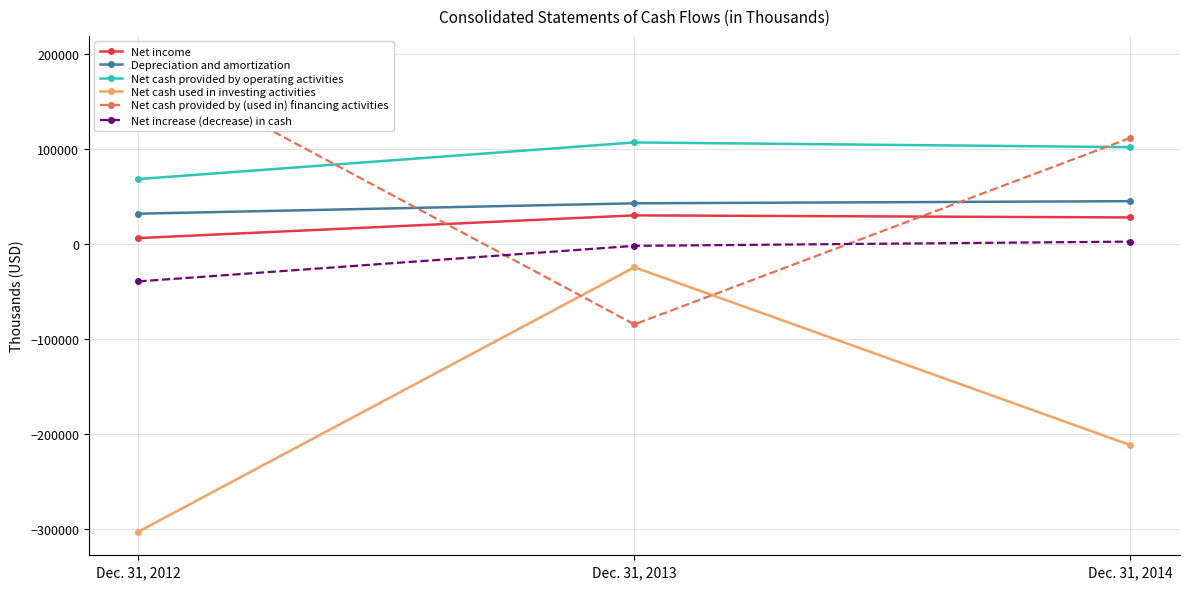

Reading left to right, what are all the values shown in this chart?

Net income: Dec. 31, 2012=6583	Dec. 31, 2013=30472	Dec. 31, 2014=28290
Depreciation and amortization: Dec. 31, 2012=32241	Dec. 31, 2013=43164	Dec. 31, 2014=45417
Net cash provided by operating activities: Dec. 31, 2012=68691	Dec. 31, 2013=107244	Dec. 31, 2014=102277
Net cash used in investing activities: Dec. 31, 2012=-302489	Dec. 31, 2013=-24159	Dec. 31, 2014=-211364
Net cash provided by (used in) financing activities: Dec. 31, 2012=194556	Dec. 31, 2013=-84288	Dec. 31, 2014=112044
Net increase (decrease) in cash: Dec. 31, 2012=-39029	Dec. 31, 2013=-1602	Dec. 31, 2014=2846